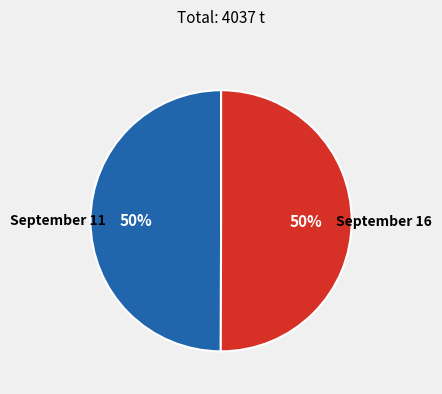

The September 11 slice represents 61% of the pie. True or false?

False